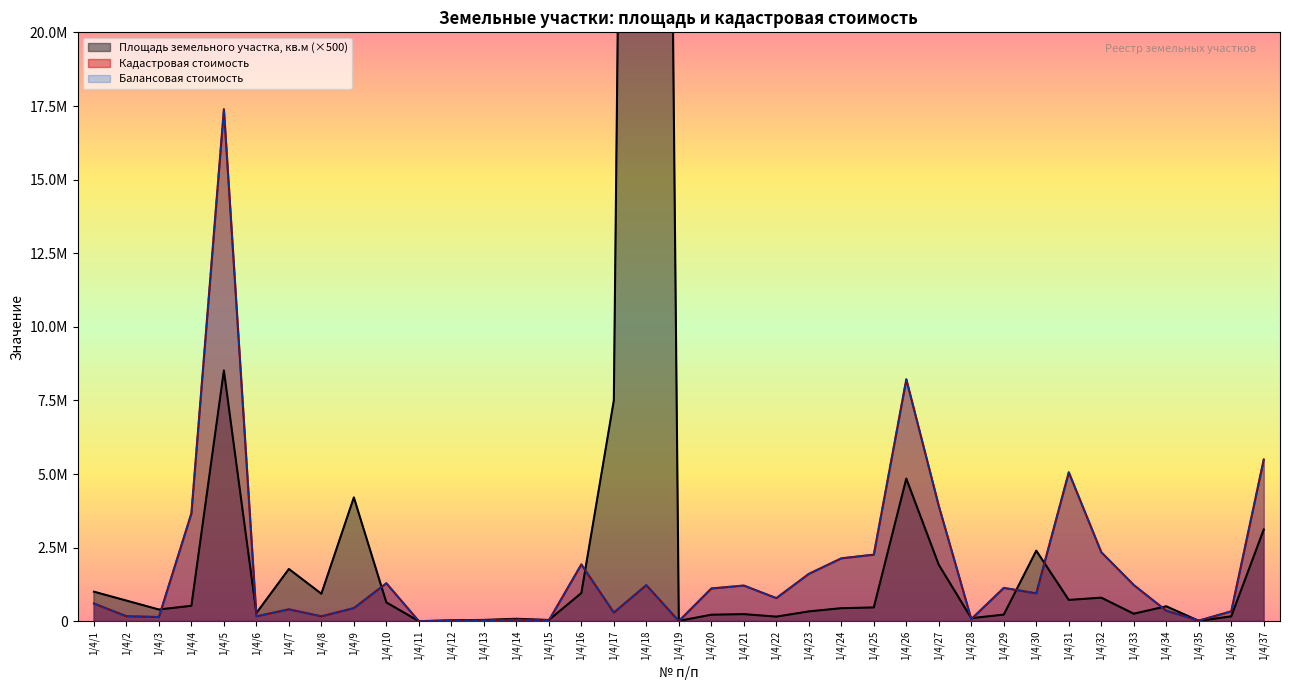

Which series changed the most between 1/4/19 and 1/4/29?

Кадастровая стоимость